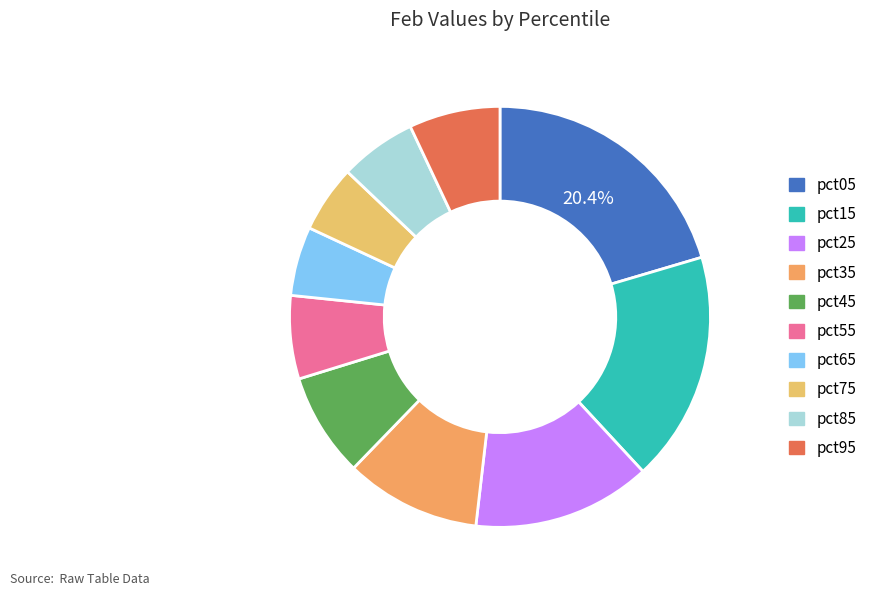

The pct95 slice represents 18% of the pie. True or false?

False